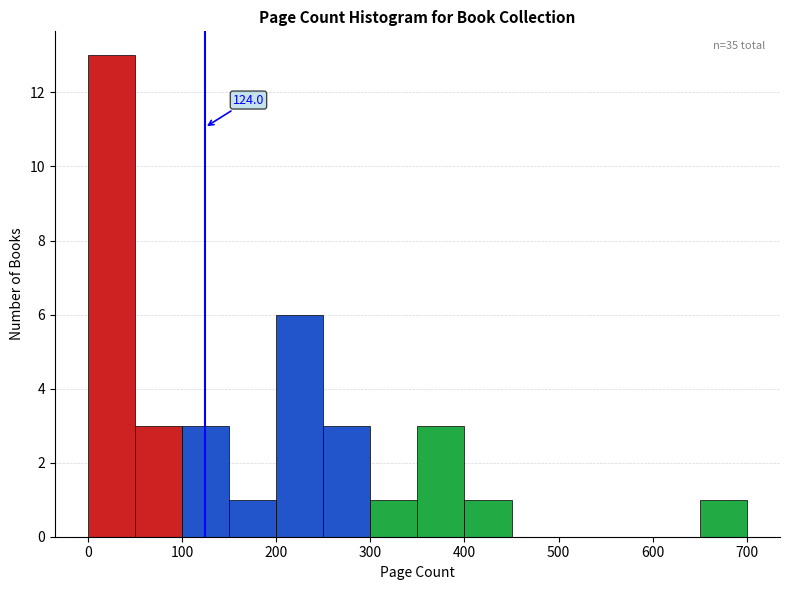

Which range on the x-axis has the tallest bar?

0 to 50